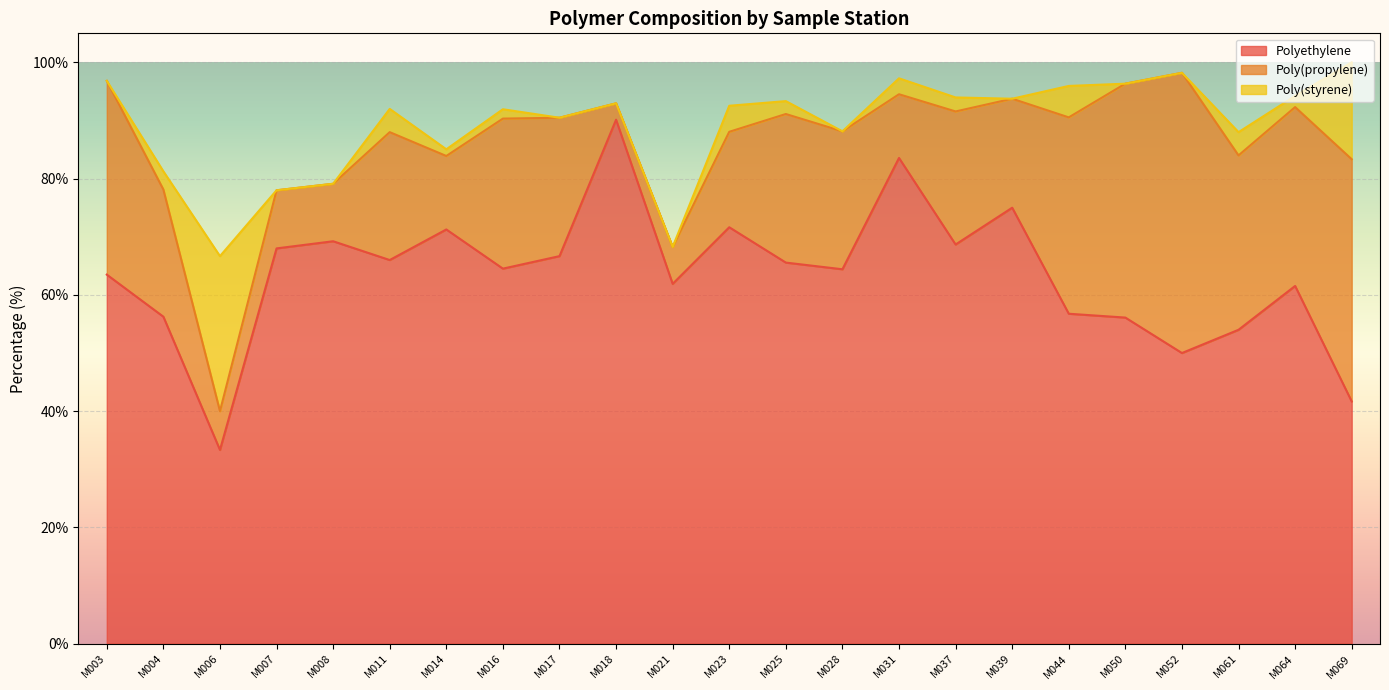

Between M014 and M018, which is larger?

M018